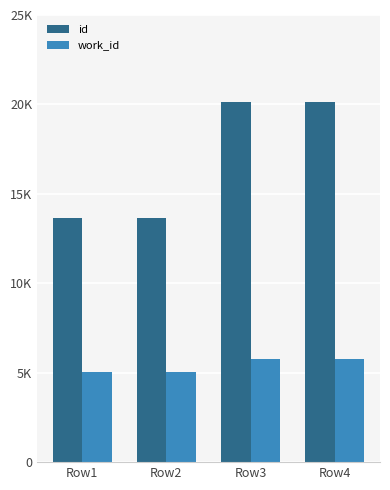

At how many categories does at least one series exceed 7916?

4